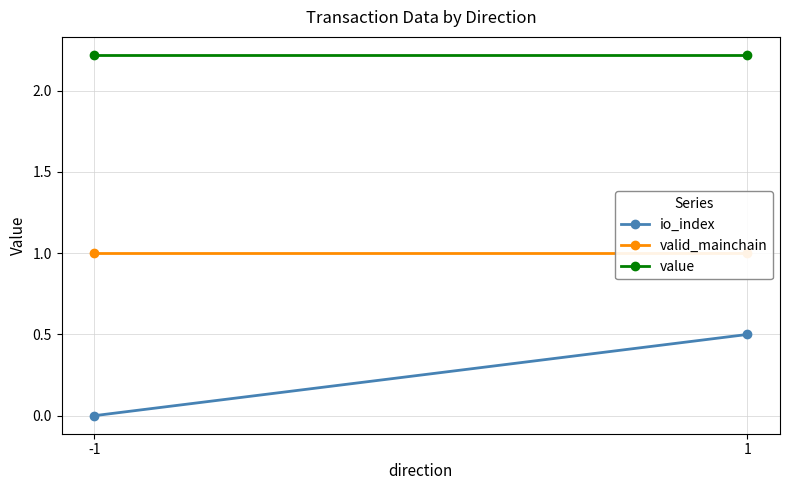

What is the sum of the valid_mainchain values at 1 and -1?

2.0